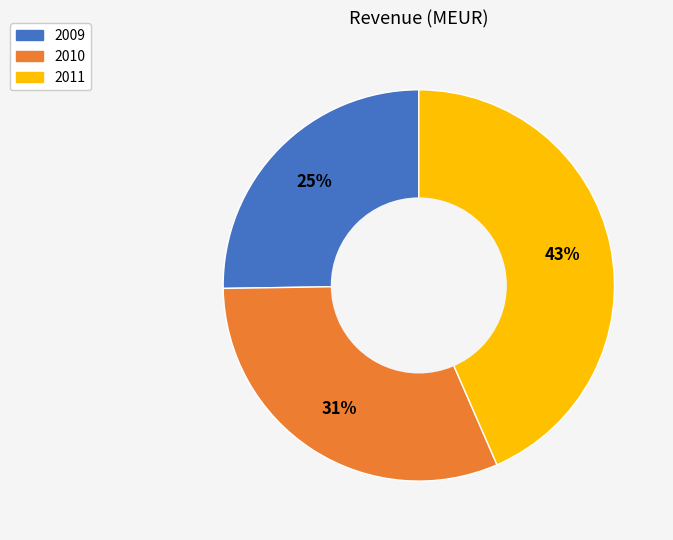

To the nearest percent, what is the combined percentage of 2011 and 2010?

75%